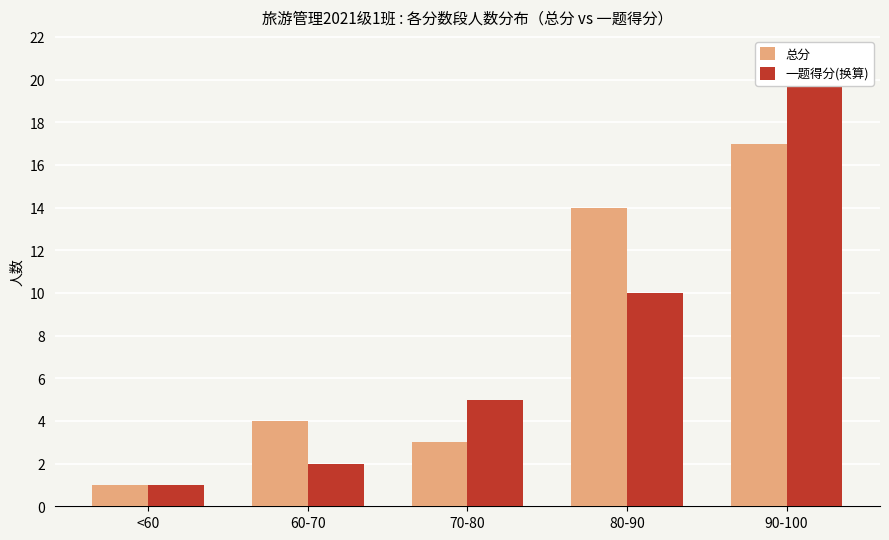

What is the label of the 1st bar from the left?

<60